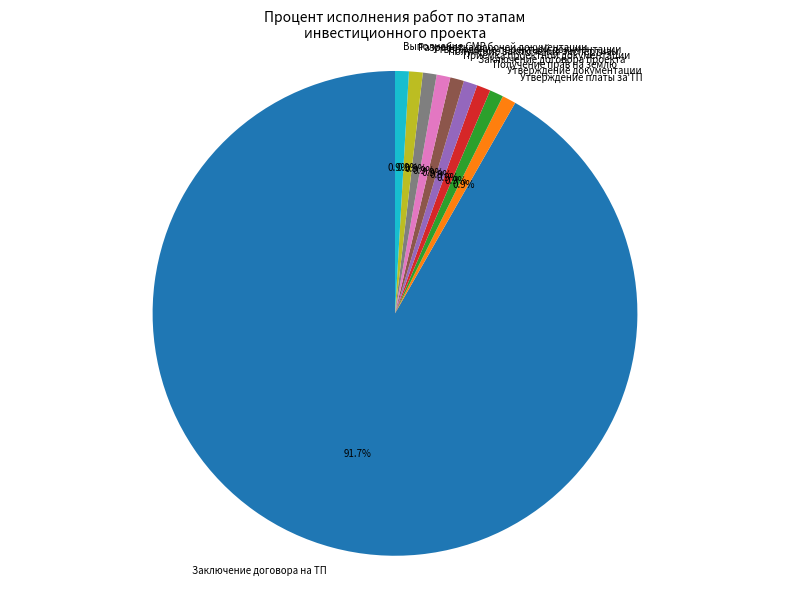

What is the largest slice in the pie chart?

Заключение договора на ТП